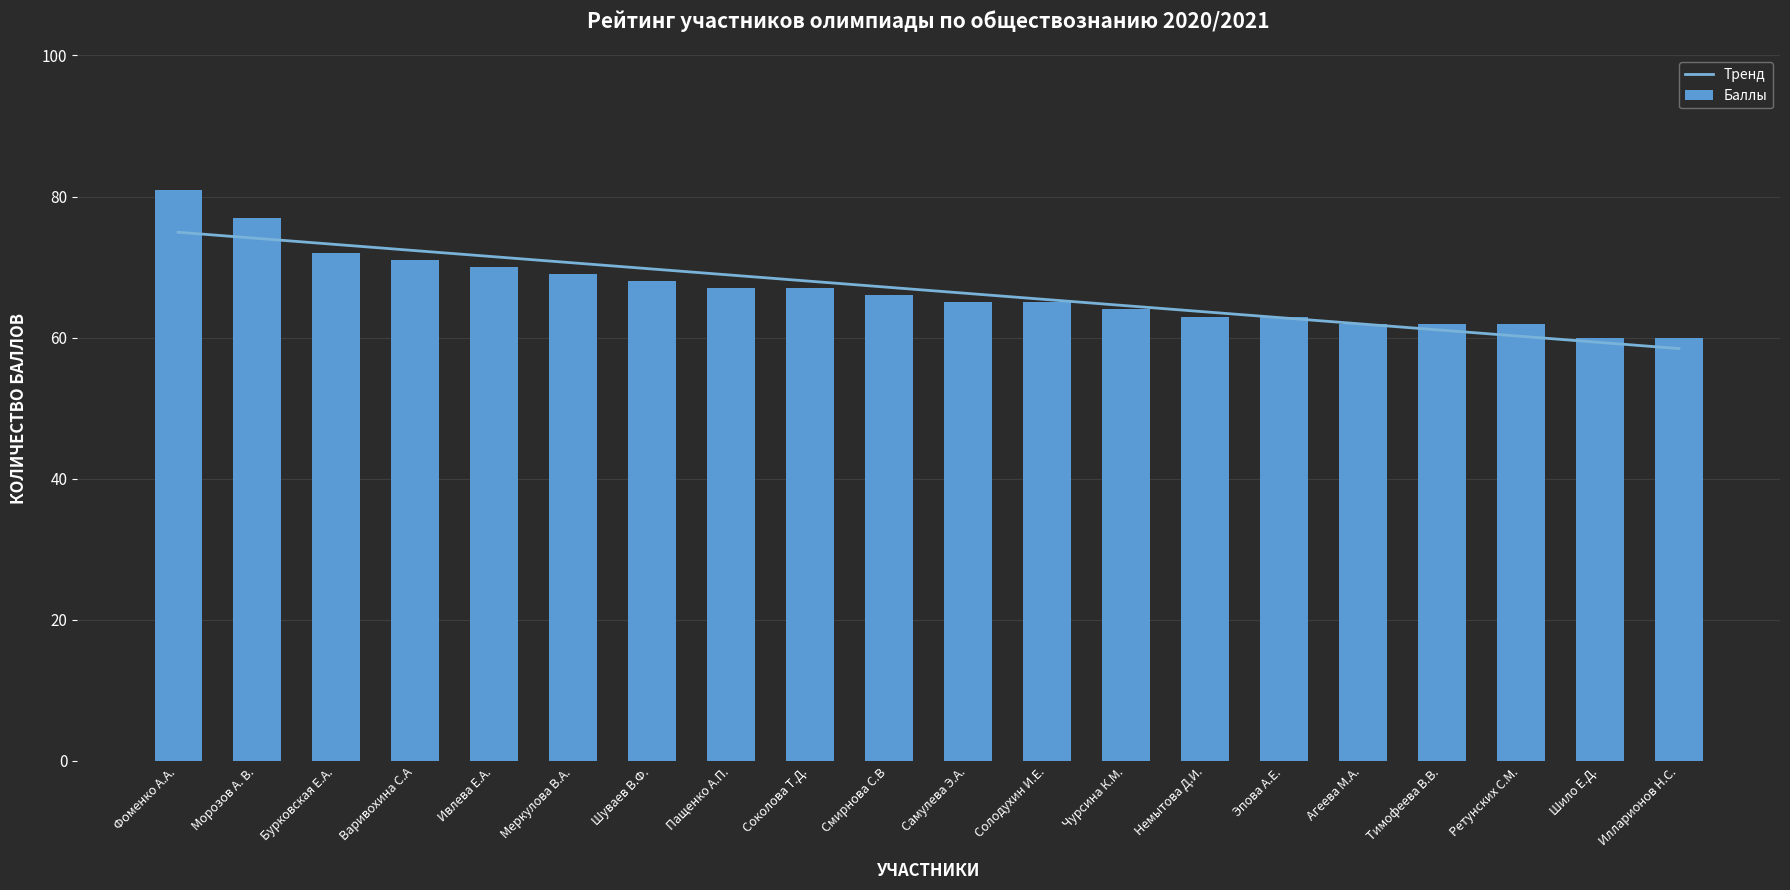

What is the approximate value of Тренд at Агеева М.А.?

61.9